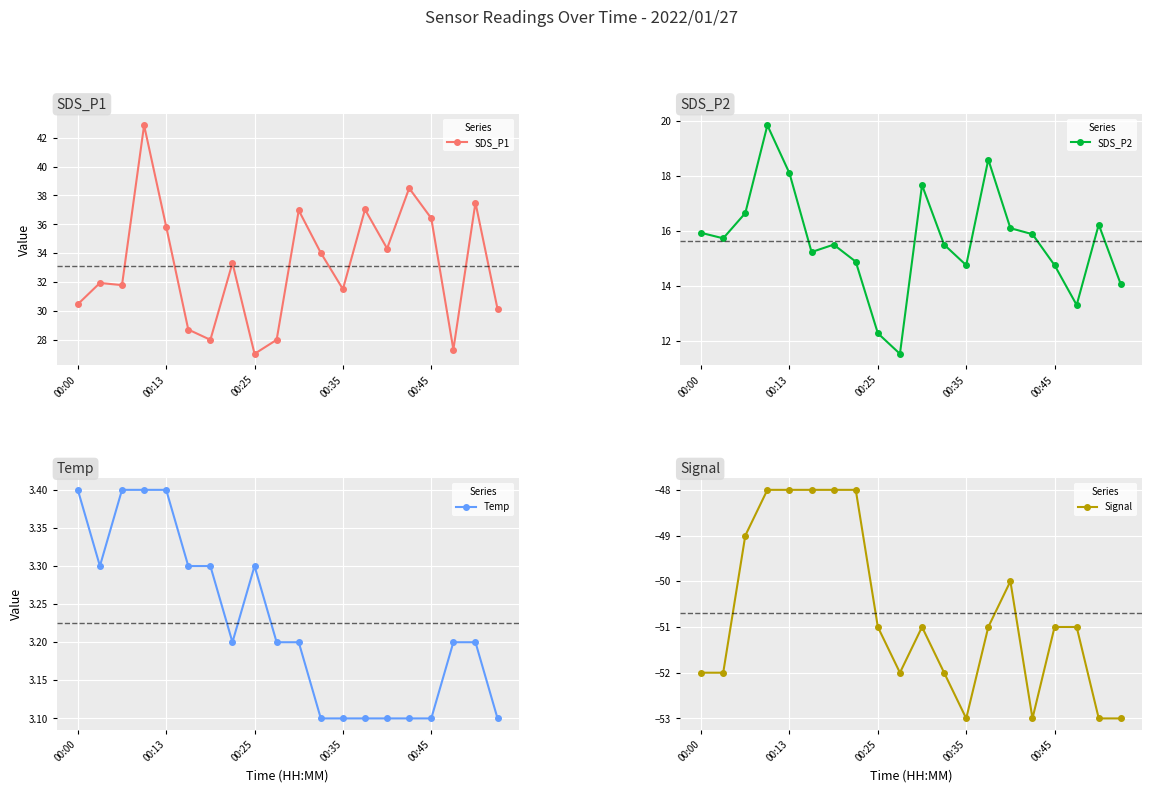

Is the value of Temp at 13 greater than the value of SDS_P1 at 10?

No